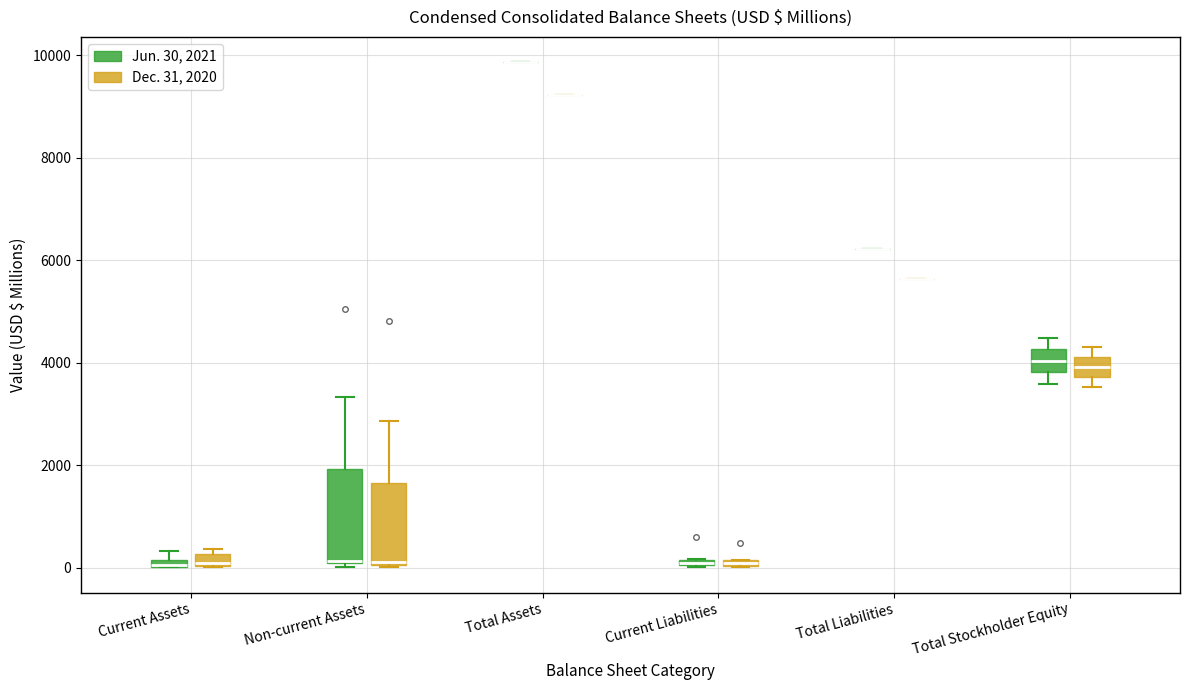

Which box is the tallest, from its lower edge to its upper edge?

Non-current Assets (Jun. 30, 2021)